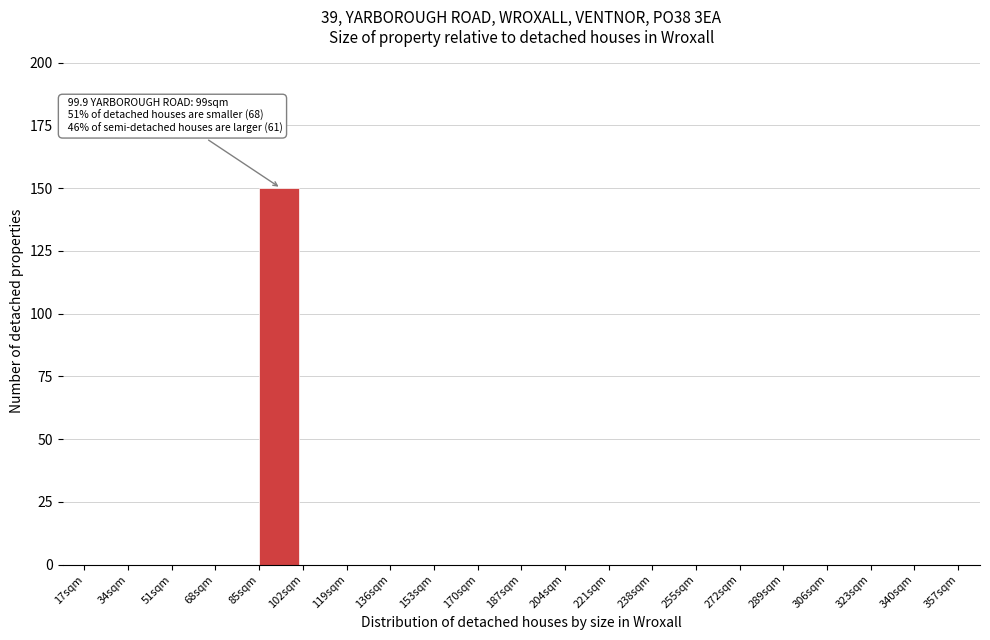

Which range on the x-axis has the tallest bar?

85 to 102